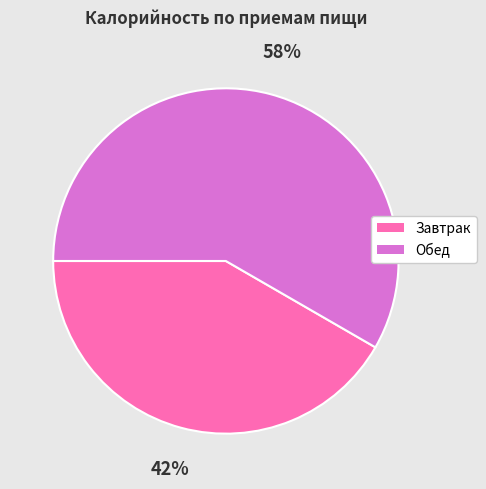

Combined, do Завтрак and Обед account for over 50%?

Yes